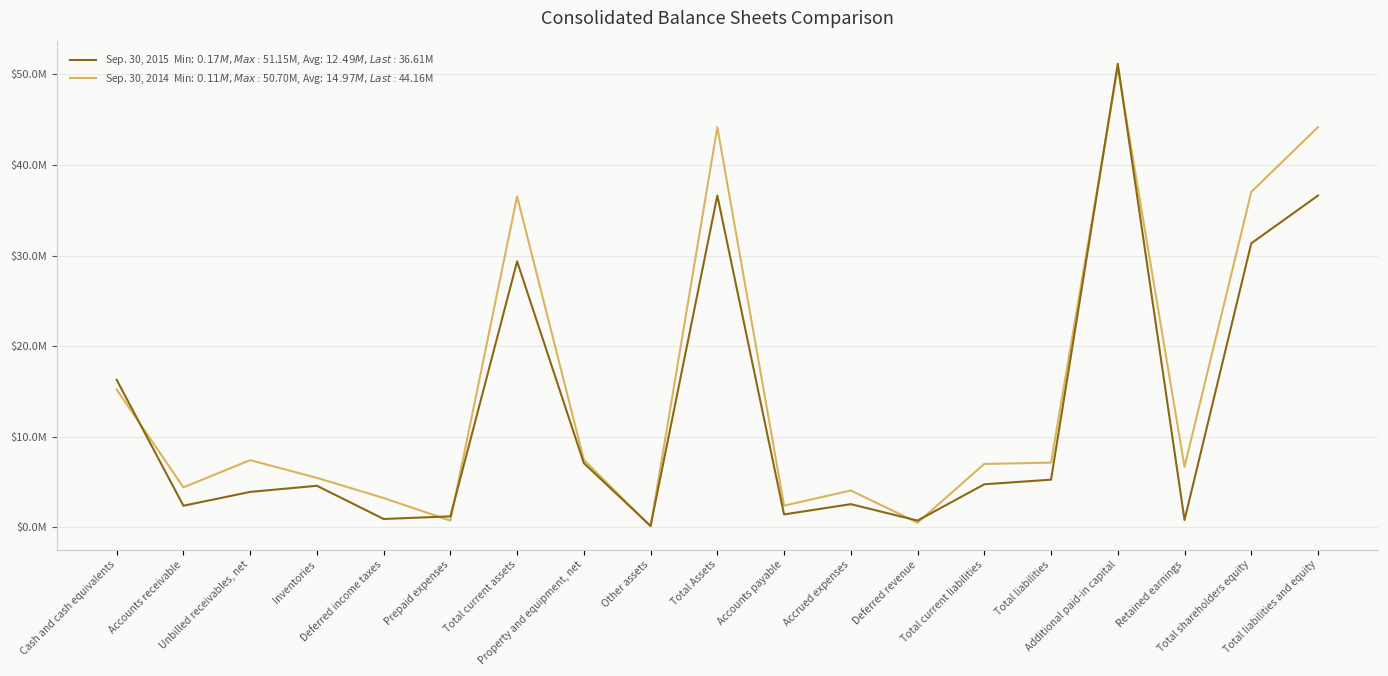

Reading right to left, what are all the values shown in this chart?

Sep. 30, 2015: Total liabilities and equity=36613753	Total shareholders equity=31342486	Retained earnings=818768	Additional paid-in capital=51148722	Total liabilities=5271267	Total current liabilities=4761257	Deferred revenue=756745	Accrued expenses=2568531	Accounts payable=1435981	Total Assets=36613753	Other assets=168948	Property and equipment, net=7095330	Total current assets=29349475	Prepaid expenses=1221717	Deferred income taxes=933499	Inventories=4597316	Unbilled receivables, net=3920209	Accounts receivable=2394695	Cash and cash equivalents=16282039
Sep. 30, 2014: Total liabilities and equity=44162510	Total shareholders equity=37011524	Retained earnings=6684902	Additional paid-in capital=50697497	Total liabilities=7150986	Total current liabilities=7006262	Deferred revenue=526320	Accrued expenses=4077290	Accounts payable=2402652	Total Assets=44162510	Other assets=110848	Property and equipment, net=7467663	Total current assets=36526292	Prepaid expenses=750108	Deferred income taxes=3245223	Inventories=5470786	Unbilled receivables, net=7425728	Accounts receivable=4419863	Cash and cash equivalents=15214584